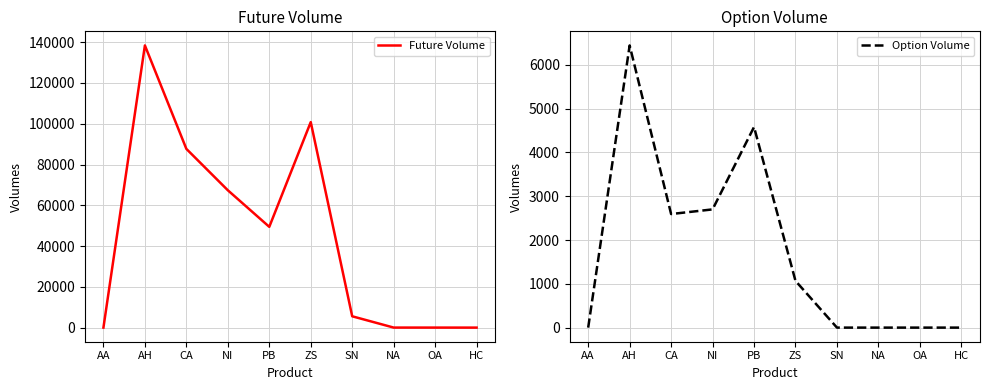

How many lines are shown in the chart?

2